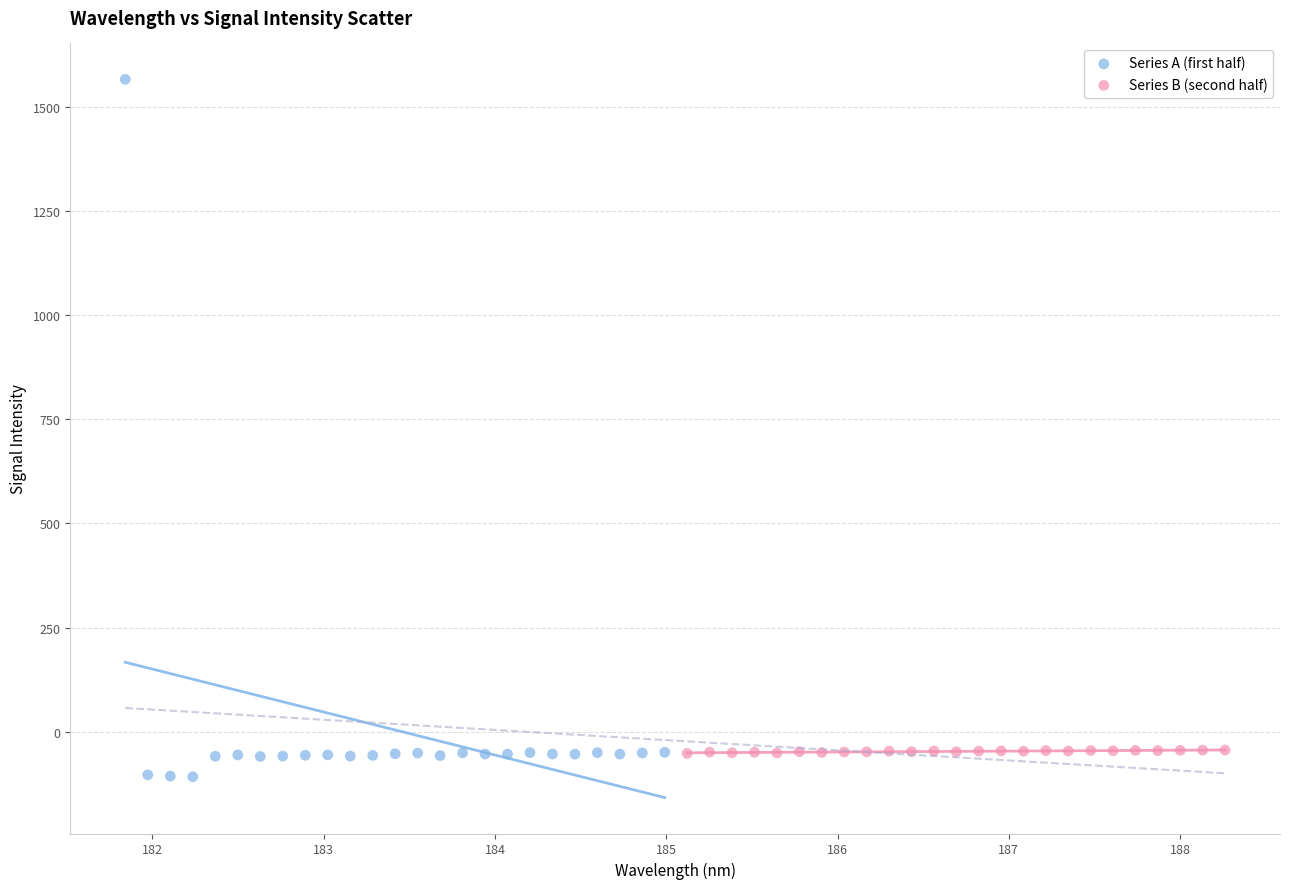

Which series has the widest spread of Y values?

Series A (first half)